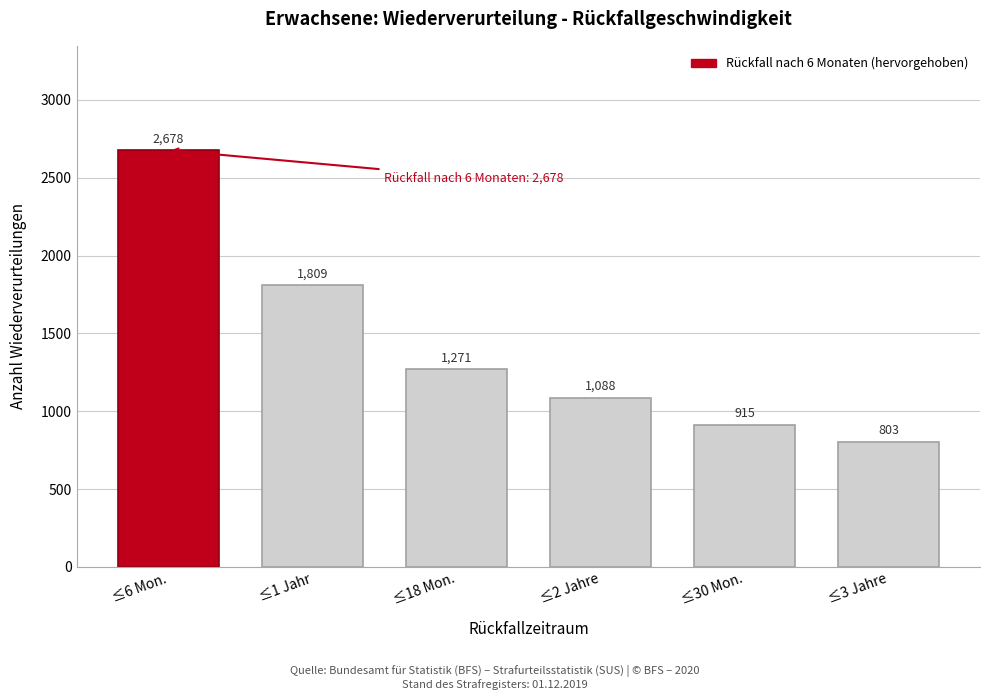

Reading left to right, list all the values displayed in this chart.

≤6 Mon.=2678	≤1 Jahr=1809	≤18 Mon.=1271	≤2 Jahre=1088	≤30 Mon.=915	≤3 Jahre=803